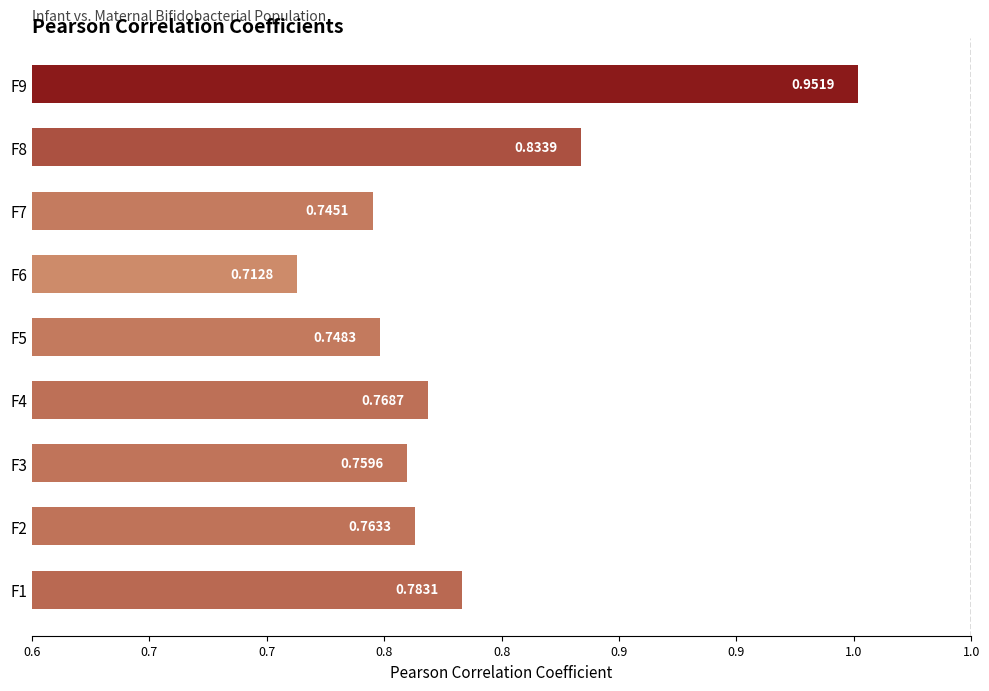

Does the chart contain any negative values?

No